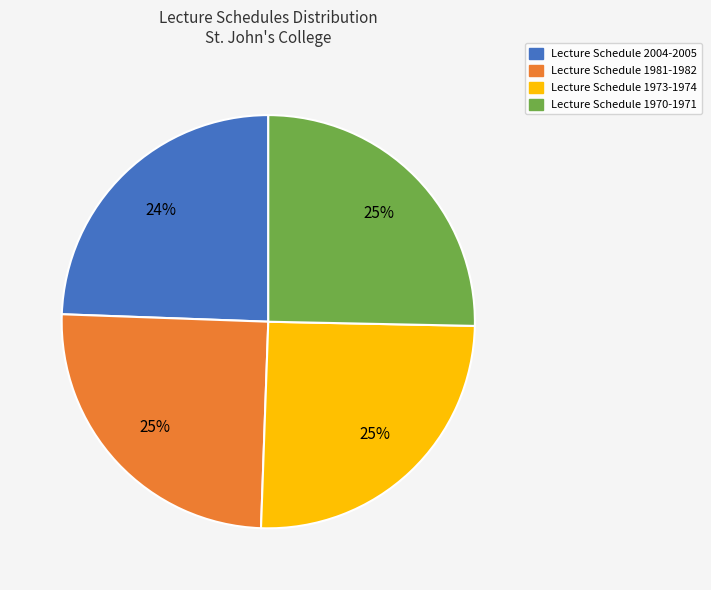

Approximately how many times larger is the value at Lecture Schedule 1973-1974 compared to Lecture Schedule 1981-1982?

1.0